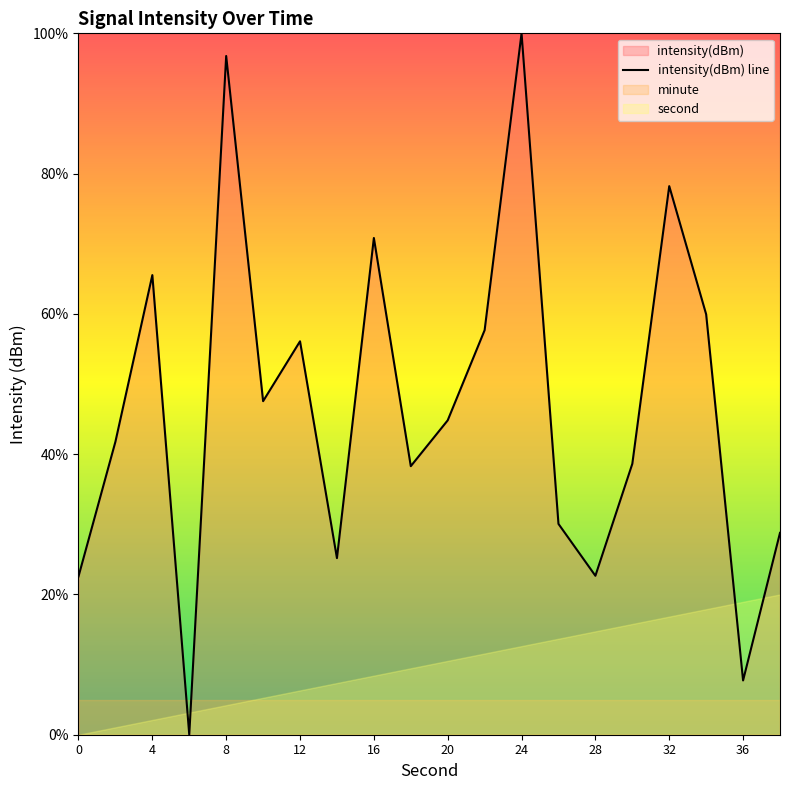

How many data points are less than 44?

10